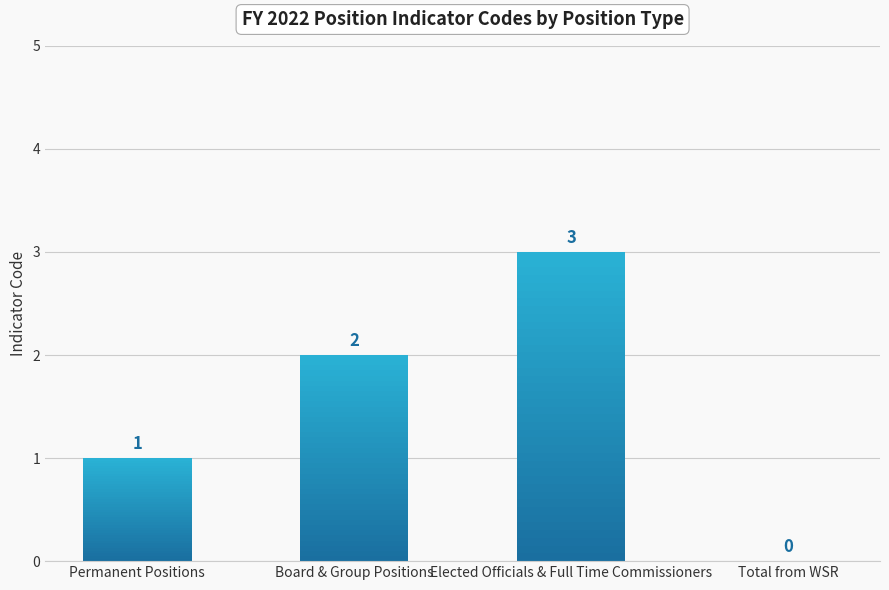

How many bars are there in total?

4